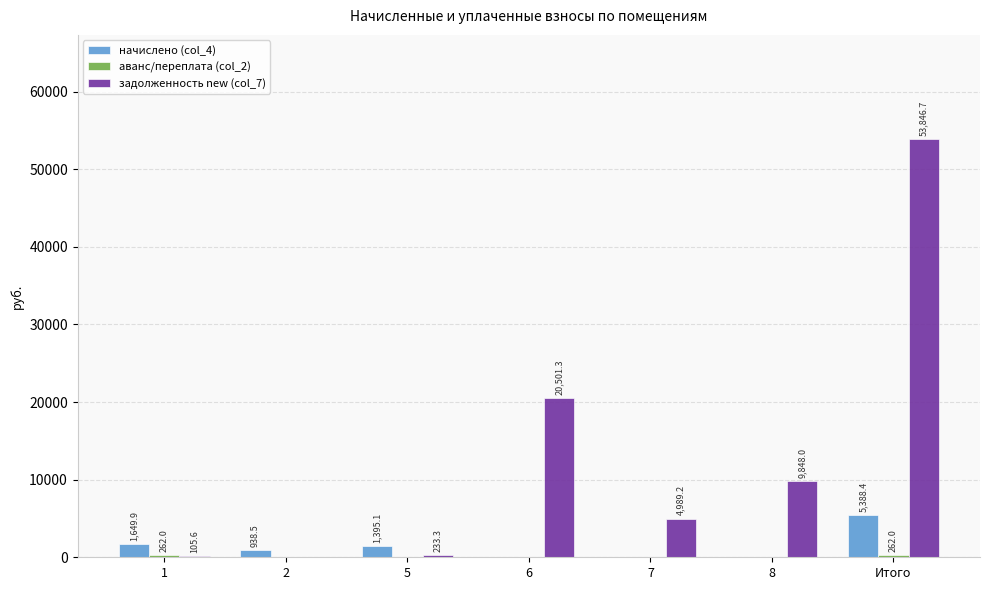

Are the bars grouped side by side (vs. stacked)?

Yes